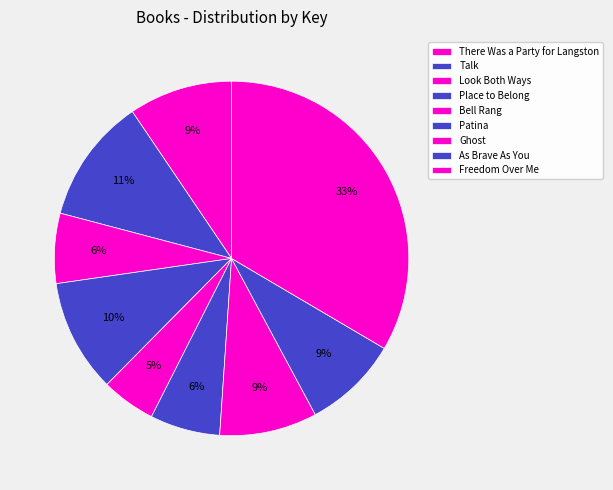

Is it true that Patina is 1% of the pie?

False